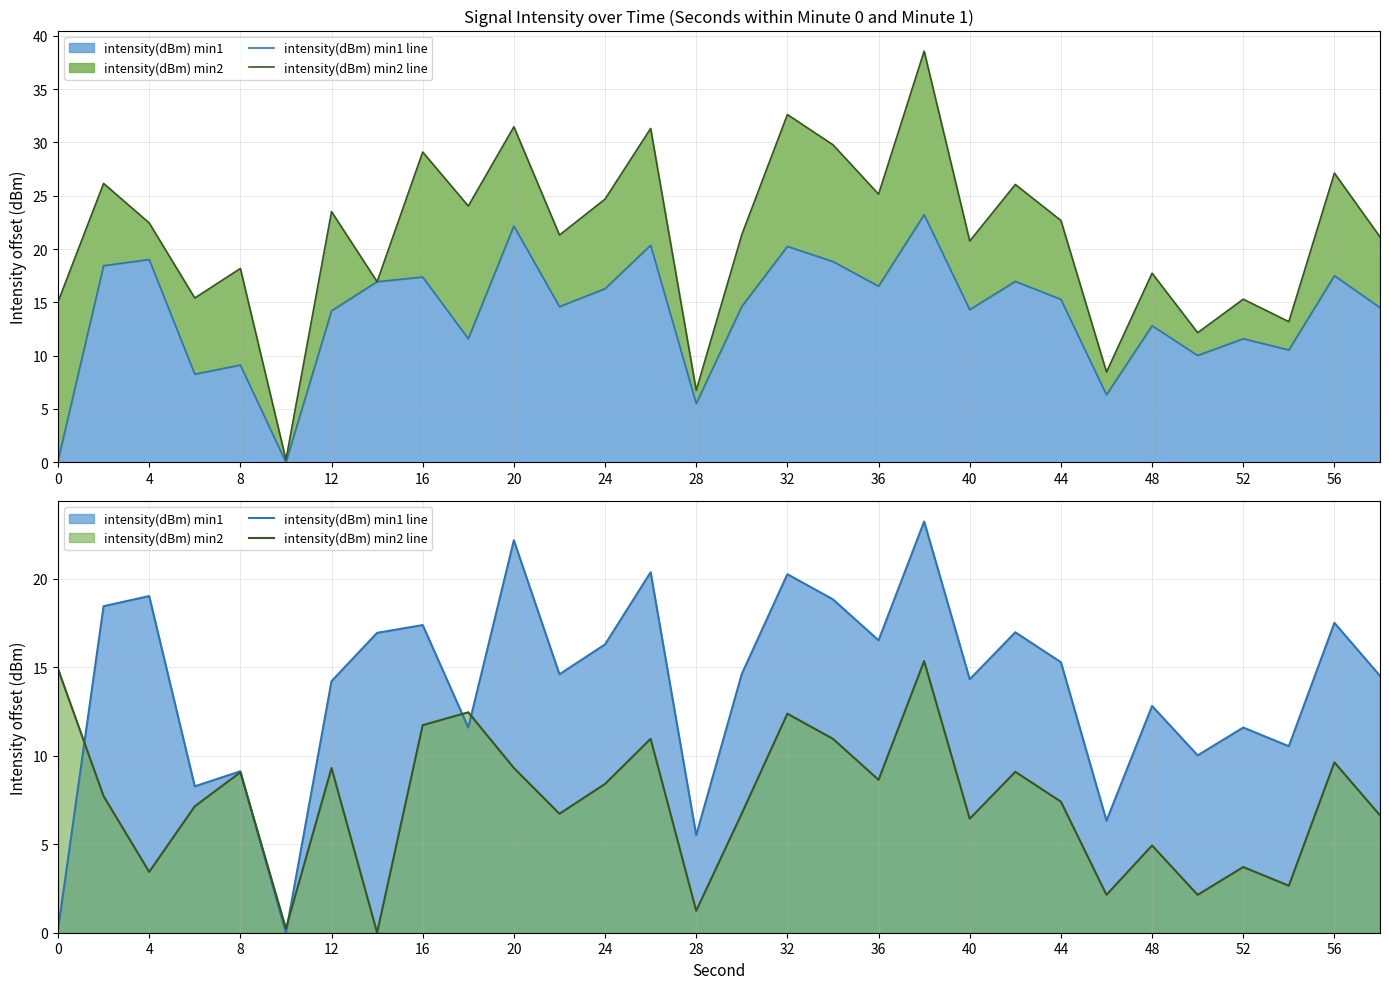

How many times do intensity(dBm) min2 line and intensity(dBm) min1 line cross each other?

5